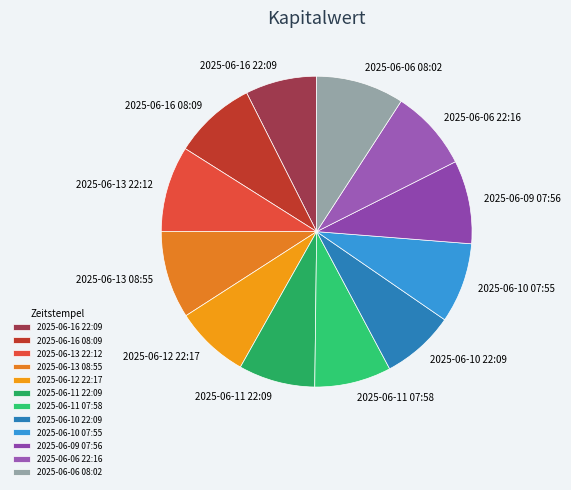

Does 2025-06-11 22:09 represent more than half of the total?

No